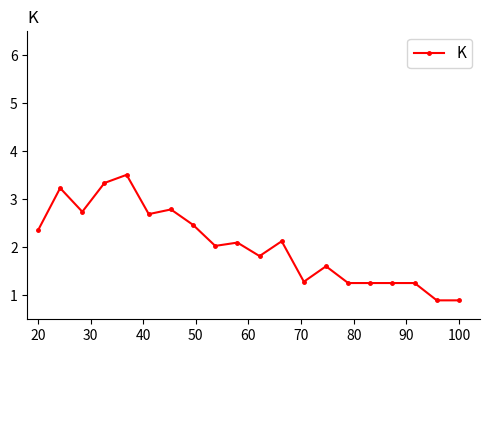

What is the value of the 12th point from the left?

2.1